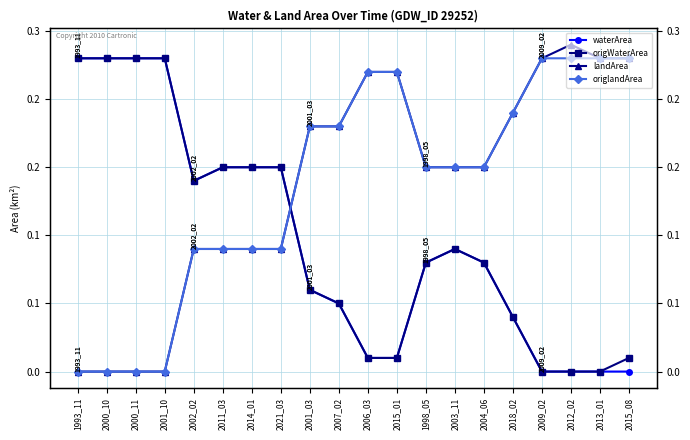

True or false: waterArea has more than 0 points higher than both neighbors.

True